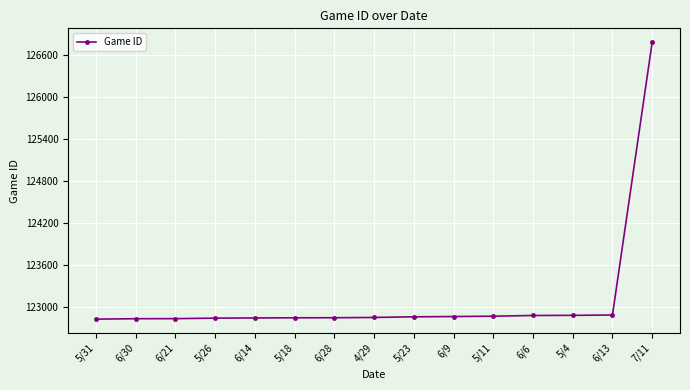

What is the sum of the values at 5/31 and 6/21?

245657